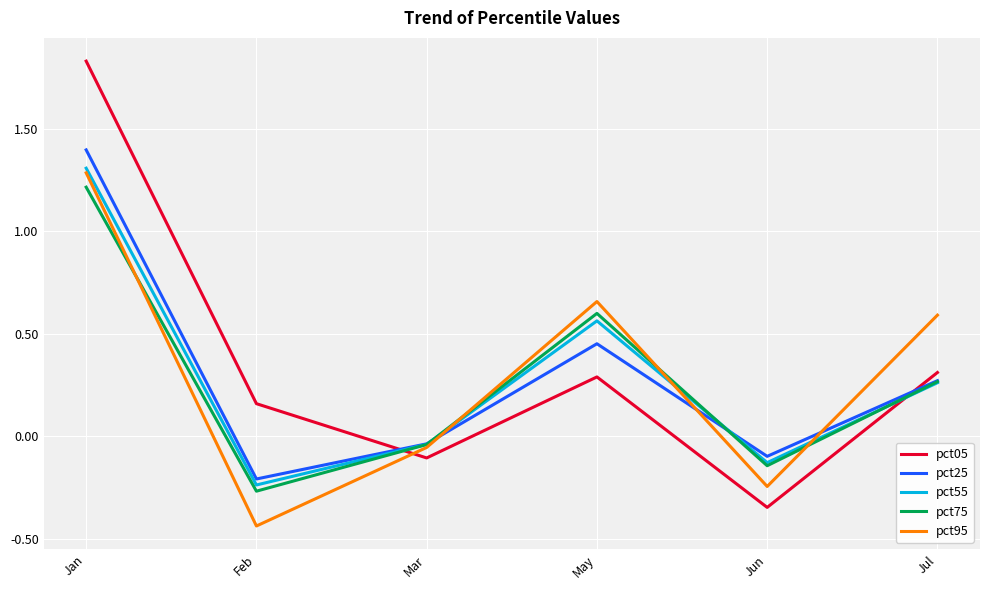

What is the total value across all series at May?

2.6